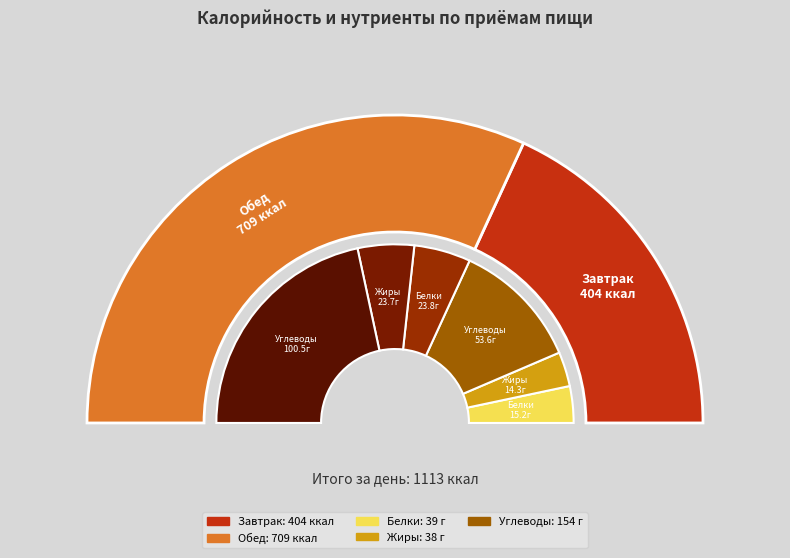

What percentage is NOT represented by Обед?

36.3%